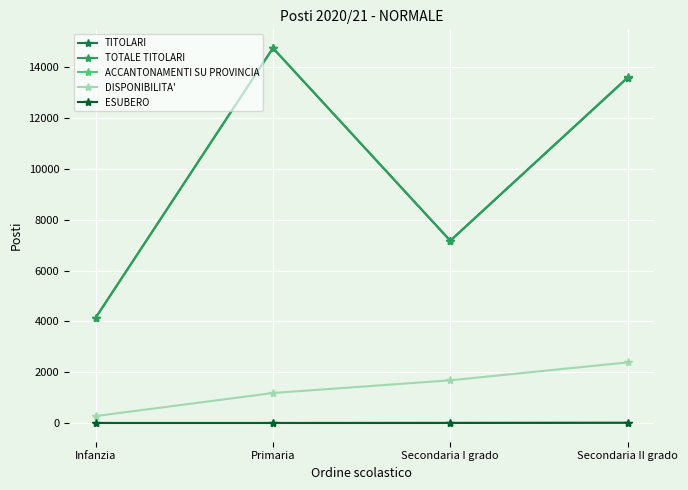

What is the label of the 2nd point from the left?

Primaria